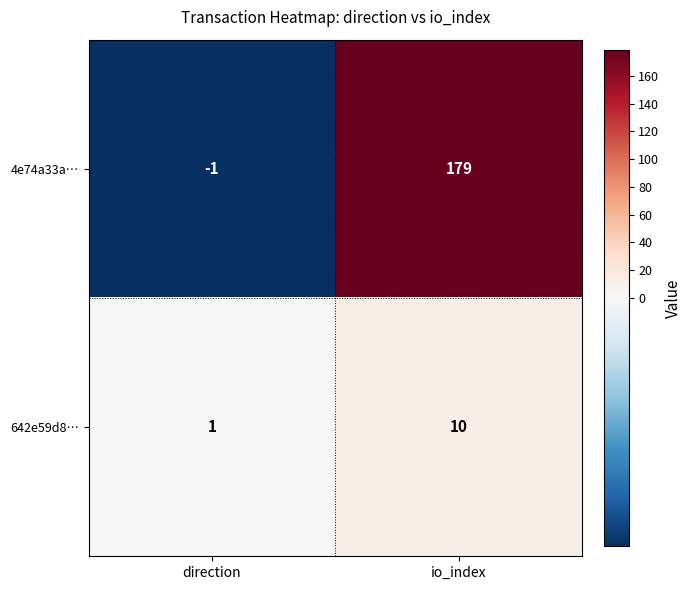

The 642e59d8… series shows 17 at io_index. True or false?

False